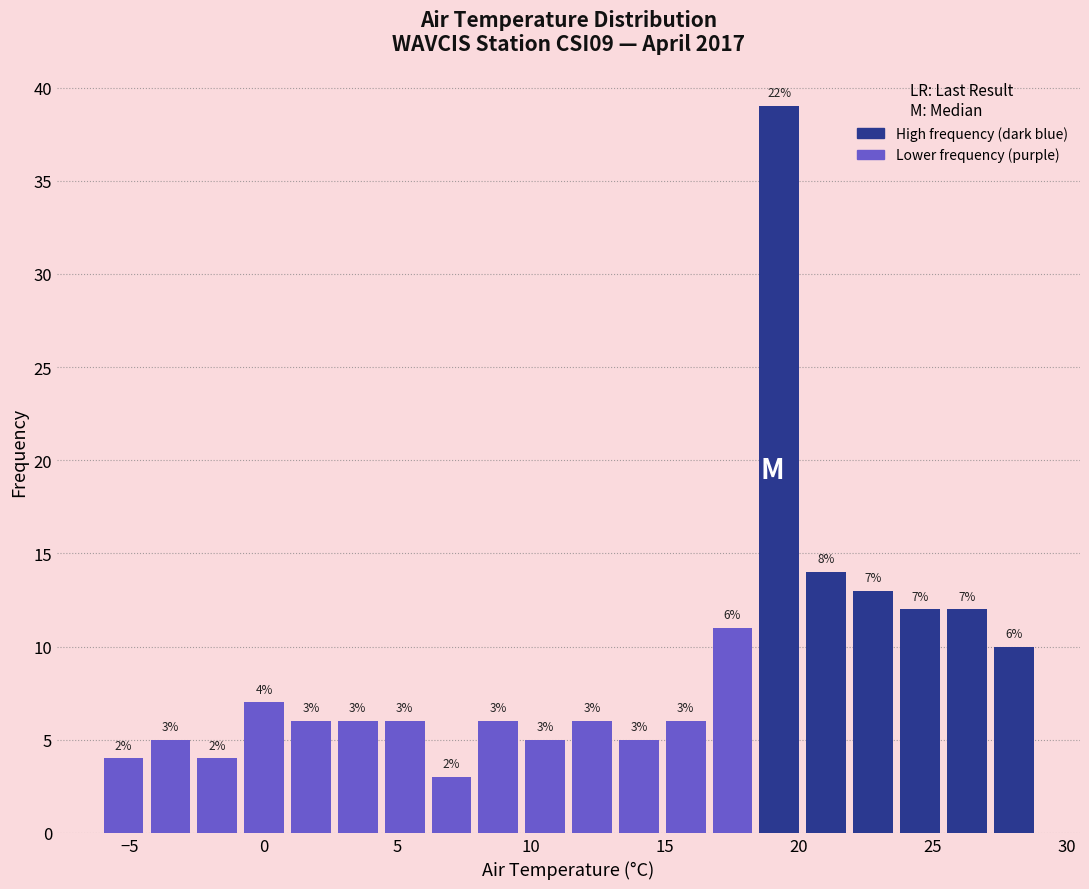

Around what value on the x-axis is the tallest bar? Give the approximate position of its centre, as read against the axis.

19.5